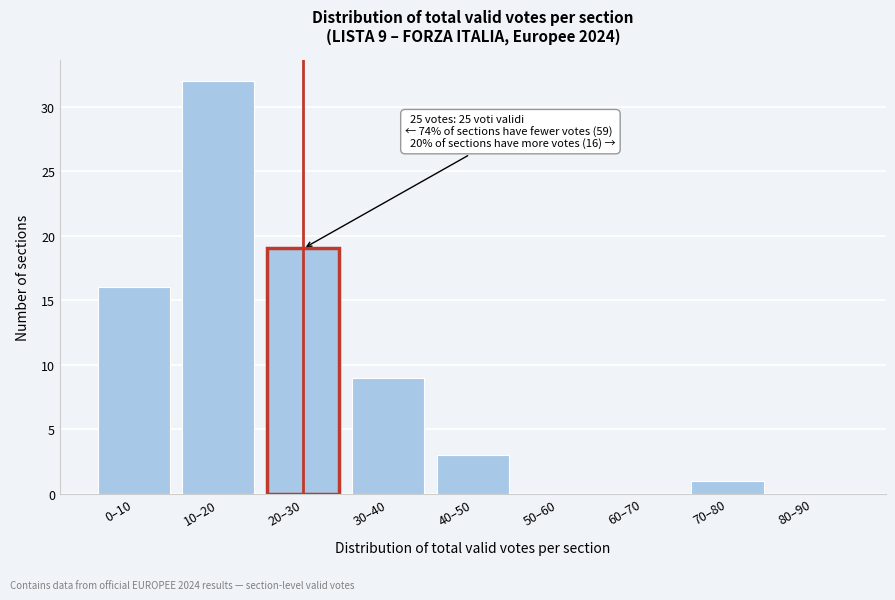

Reading left to right, transcribe all the data shown in this chart.

0–10=16	10–20=32	20–30=19	30–40=9	40–50=3	50–60=0	60–70=0	70–80=1	80–90=0